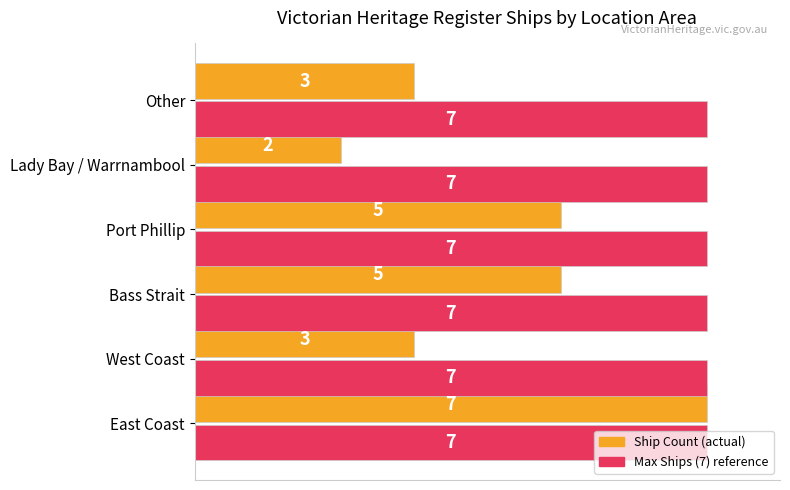

At which category is the sum across all series the highest?

East Coast